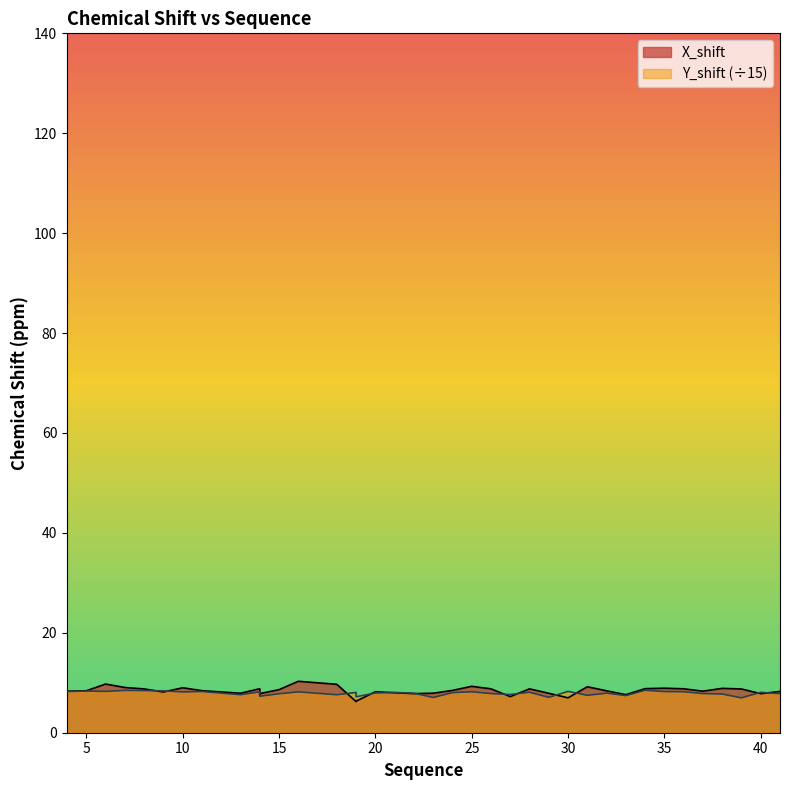

True or false: Y_shift and X_shift cross at least once.

True